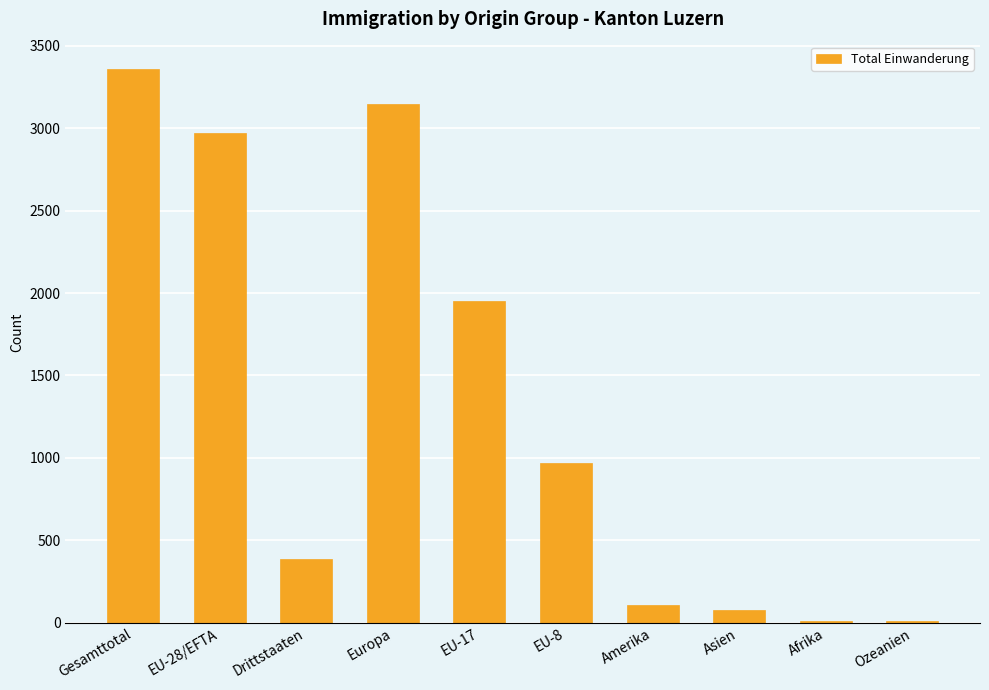

What is the average value?

1300